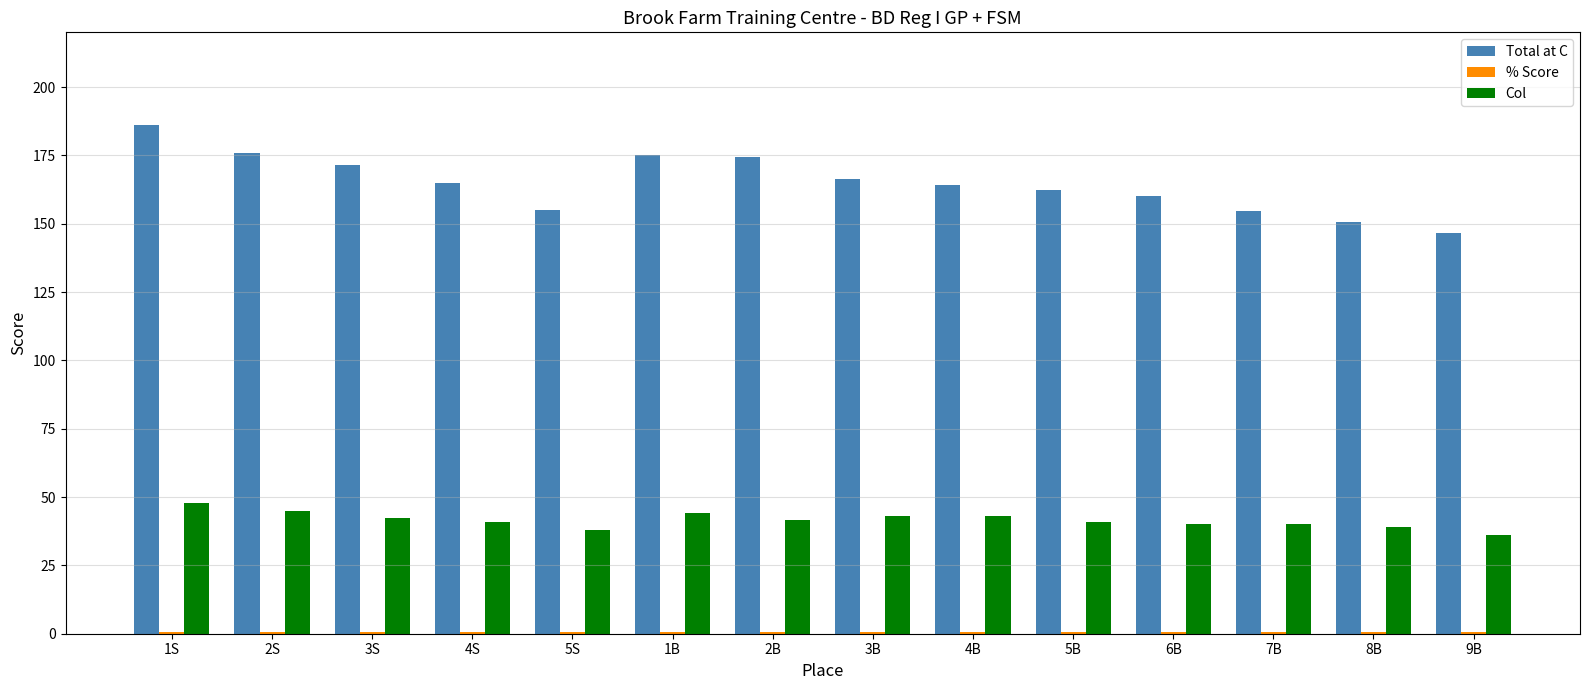

Is the value of Col at 2B greater than the value of Total at C at 1B?

No